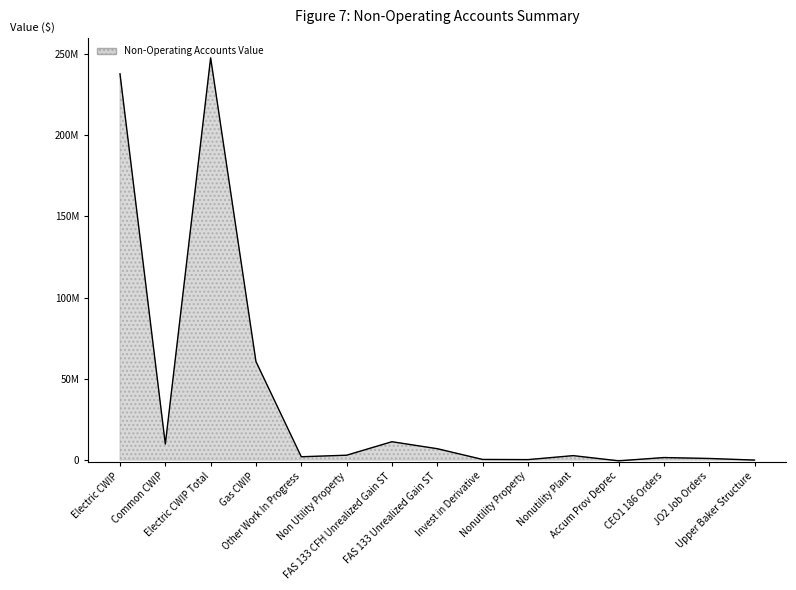

Reading left to right, extract all data points from this chart.

Electric CWIP=237713952.3	Common CWIP=9862675.9	Electric CWIP Total=247576628.3	Gas CWIP=60645558.6	Other Work In Progress=2060651.8	Non Utility Property=3005778.3	FAS 133 CFH Unrealized Gain ST=11307417.0	FAS 133 Unrealized Gain ST=7018477.1	Invest in Derivative=410441.9	Nonutility Property=299265.7	Nonutility Plant=2745601.6	Accum Prov Deprec=-445522.2	CEO1 186 Orders=1568740.0	JO2 Job Orders=1008782.2	Upper Baker Structure=6619.0